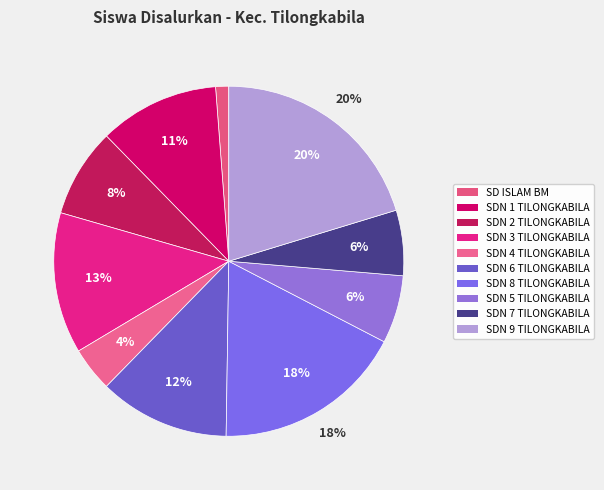

True or false: SDN 9 TILONGKABILA accounts for 15% of the total.

False